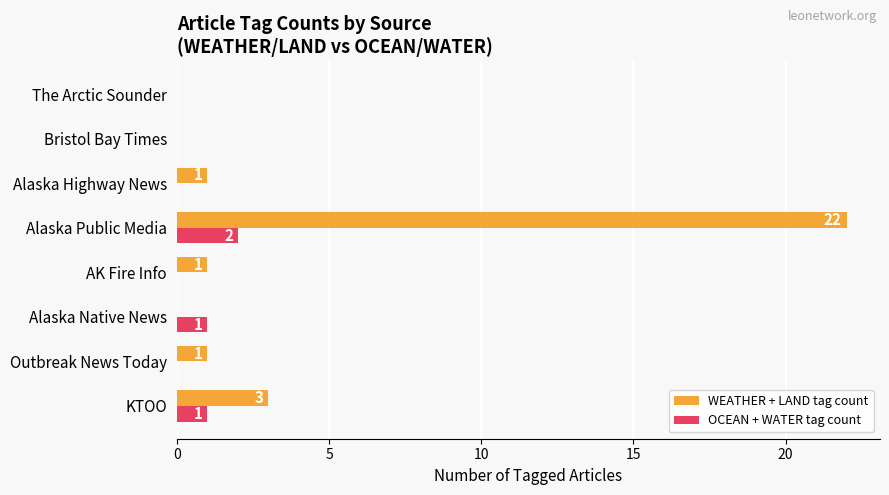

What is the total value across all series at Alaska Public Media?

24